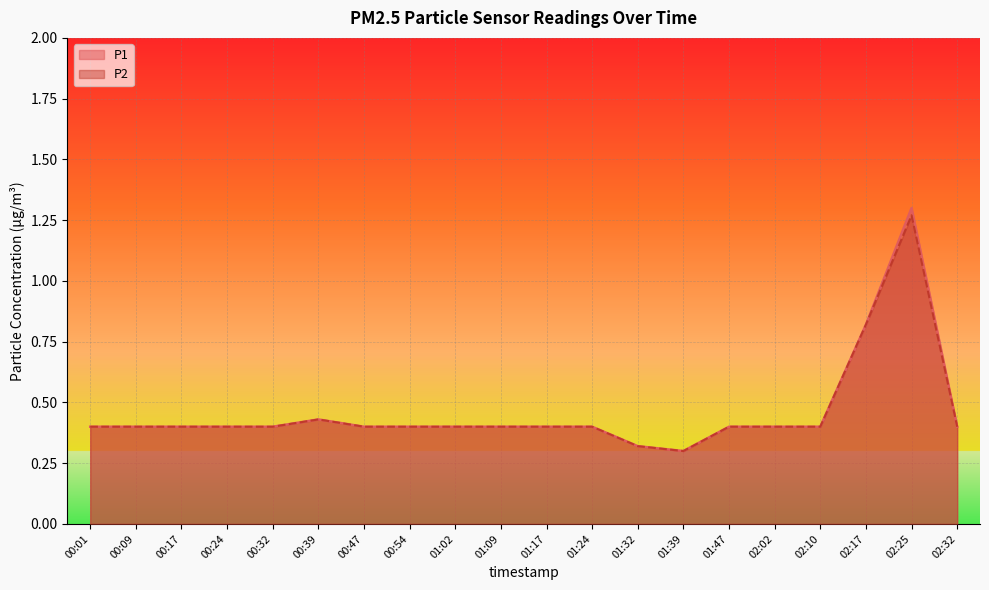

What is the value of the P2 point at the 8th from the left?

0.4